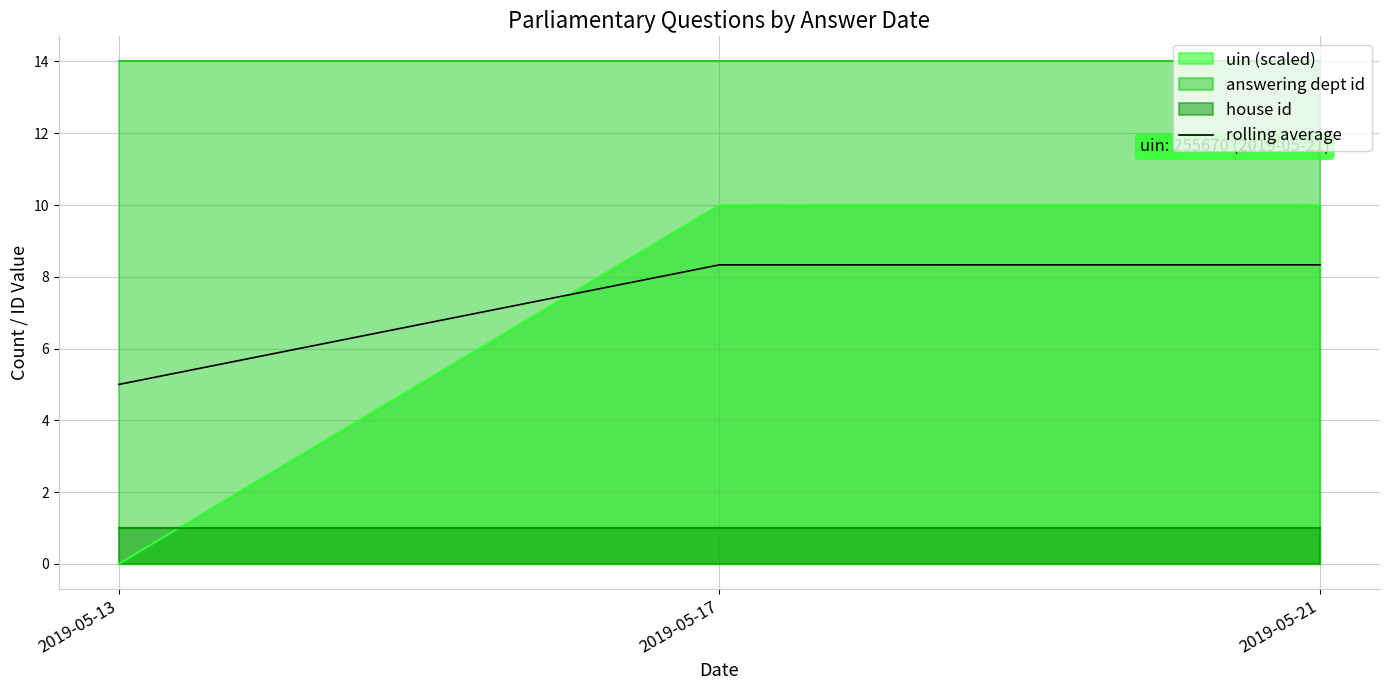

Rank the categories by value from lowest to highest.

2019-05-13, 2019-05-17, 2019-05-21